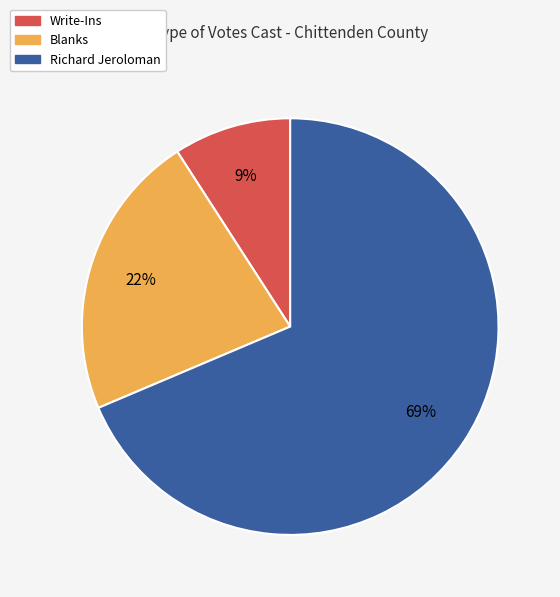

Count the number of slices in the pie.

3